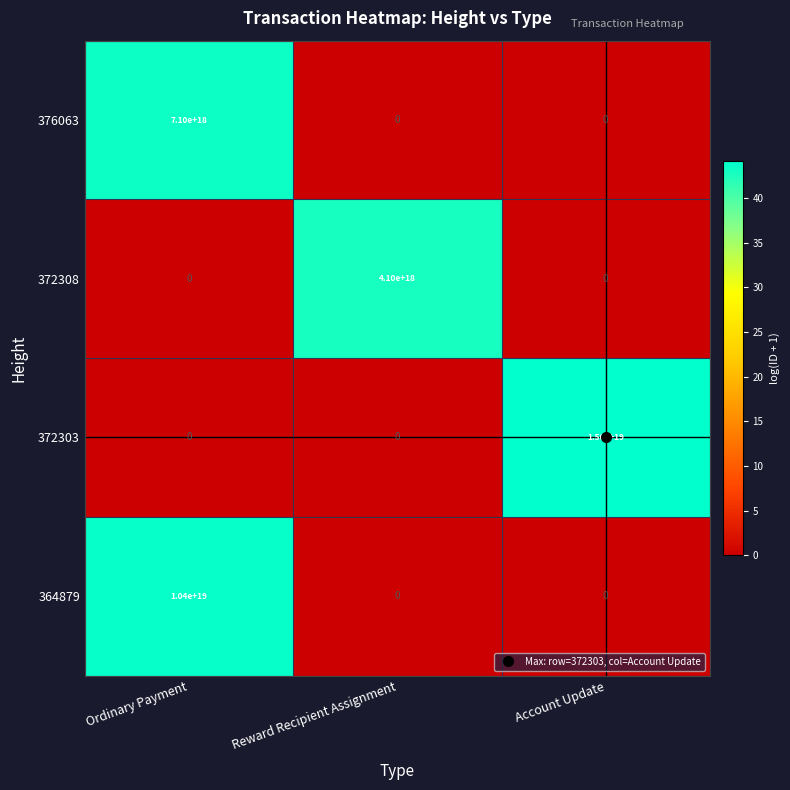

How many series are shown in this chart?

4